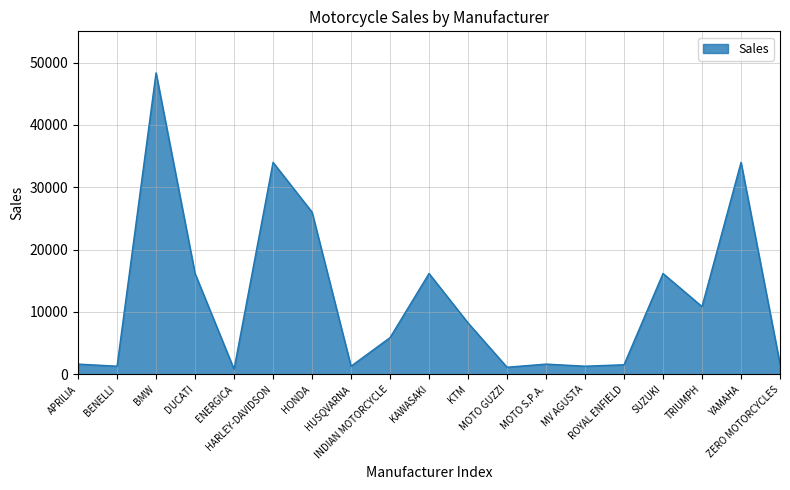

True or false: the data shows 33993 at YAMAHA.

True